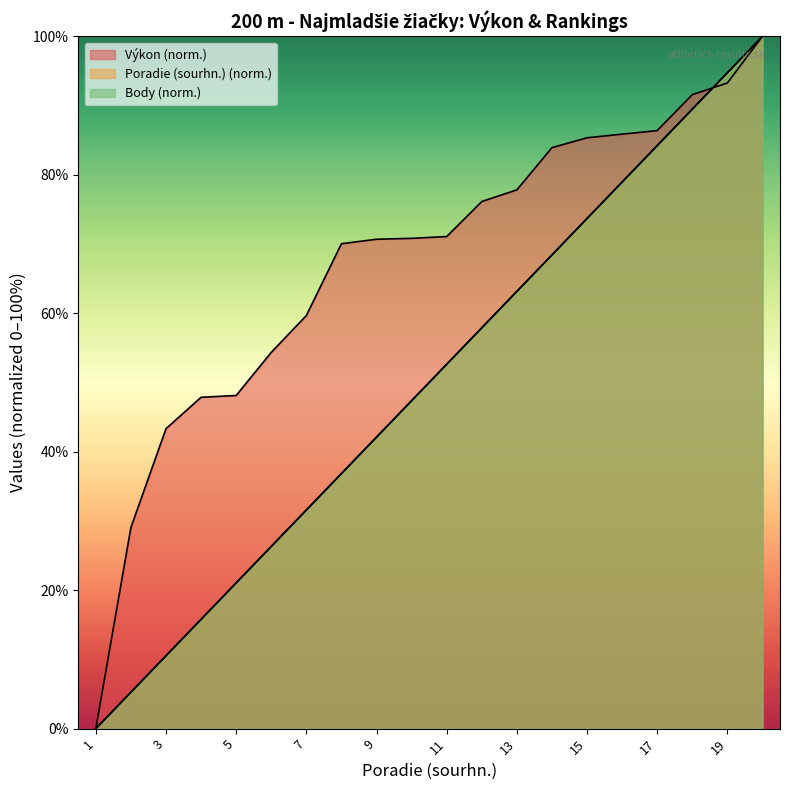

What value does the Body series have at 5?

21.1